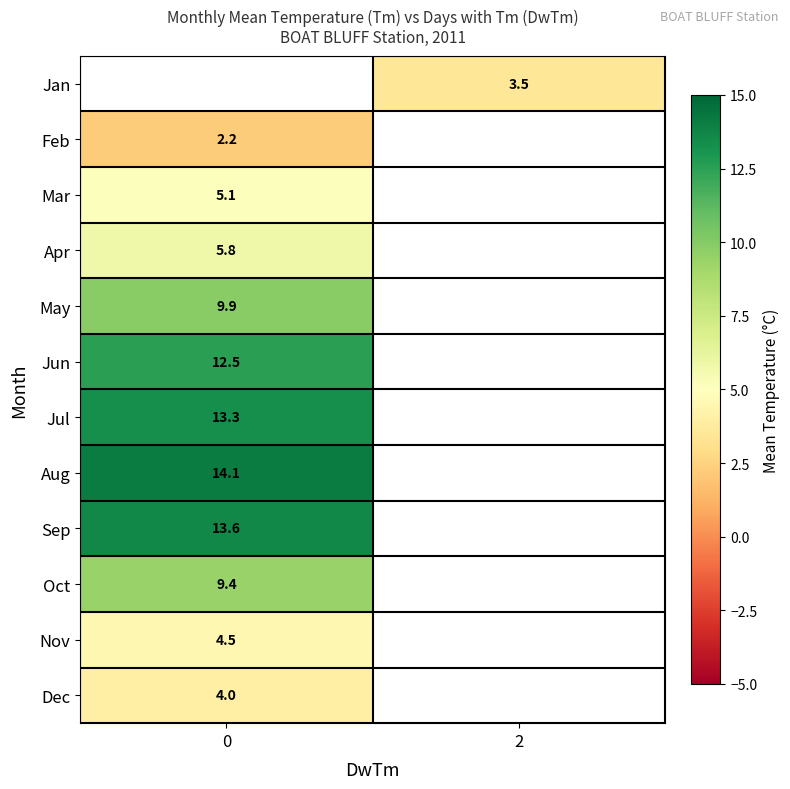

Is the value of Jul at 0 greater than the value of Jan at 2?

Yes